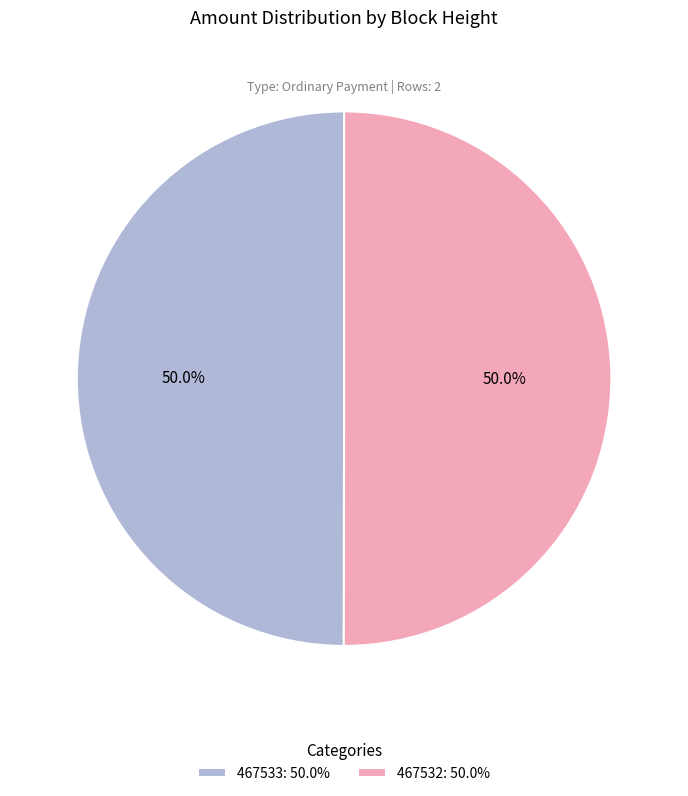

Combined, do 467533: 50.0% and 467532: 50.0% account for over 50%?

Yes